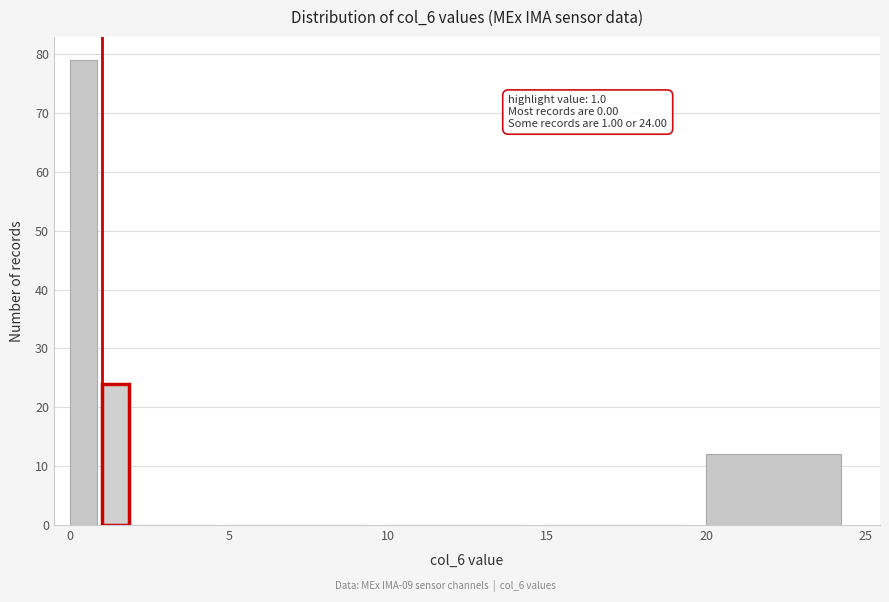

Around what value on the x-axis is the tallest bar? Give the approximate position of its centre, as read against the axis.

0.5